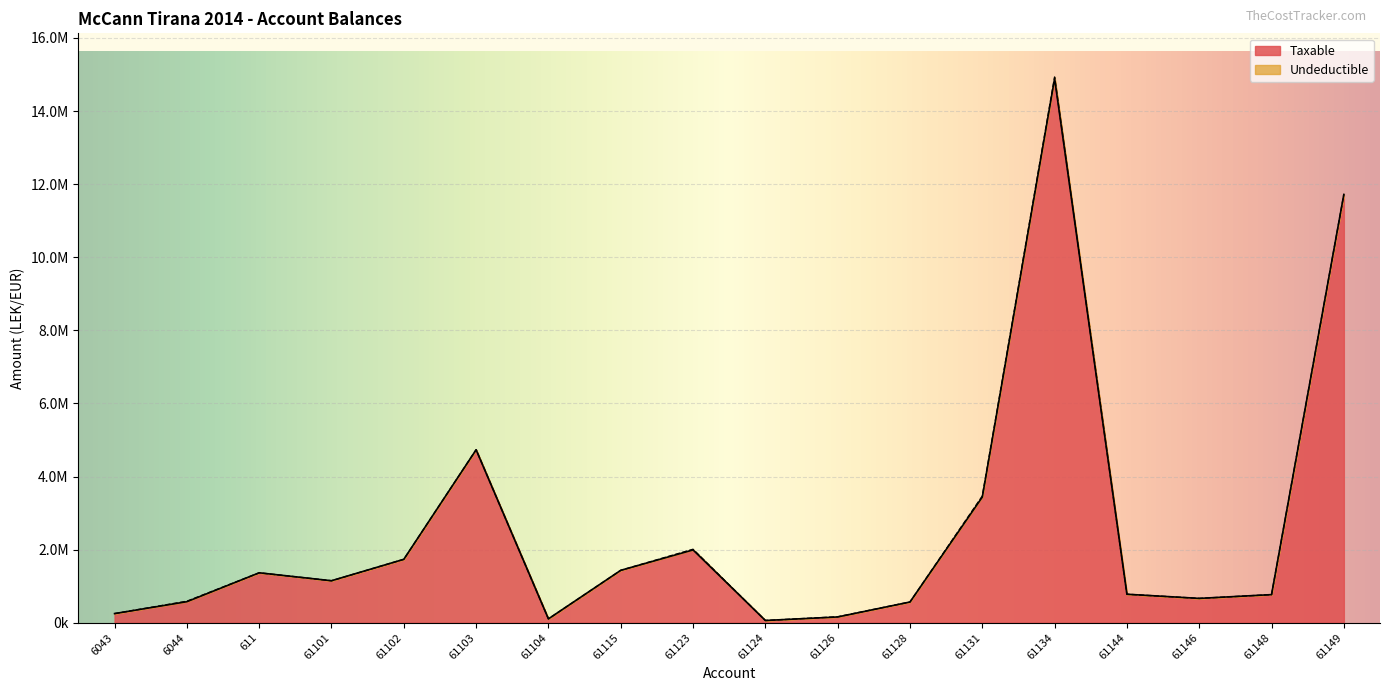

At which label does the data first exceed 1149043?

611